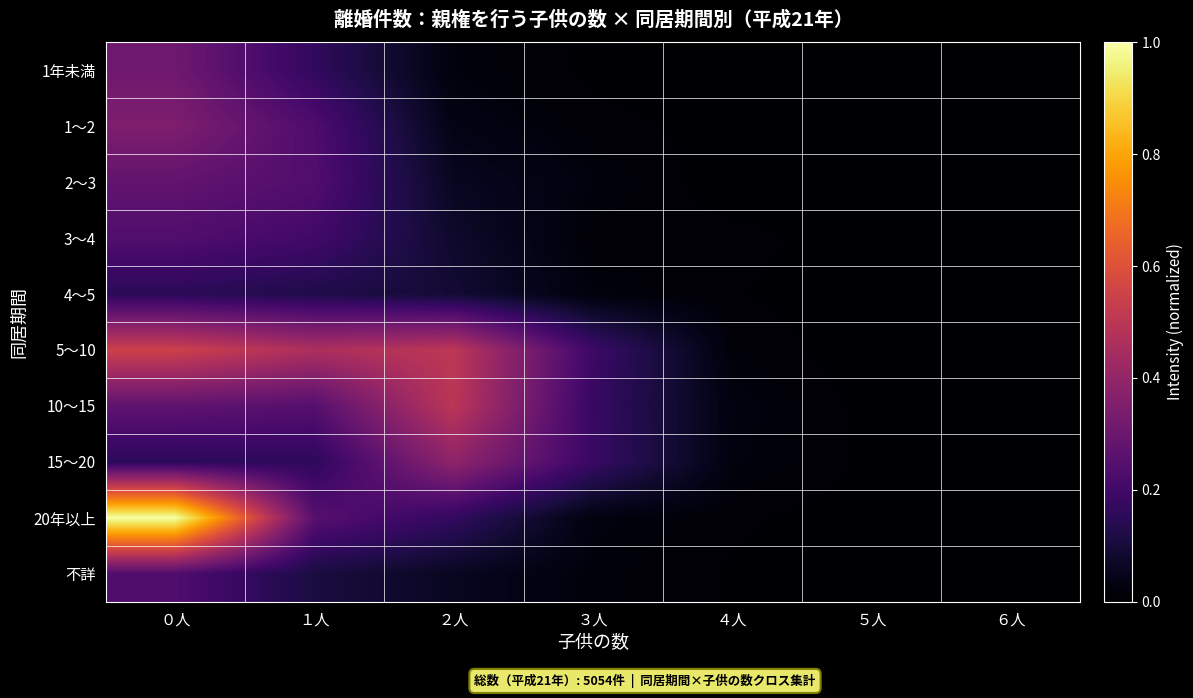

Which series has the largest range (max minus min)?

20年以上